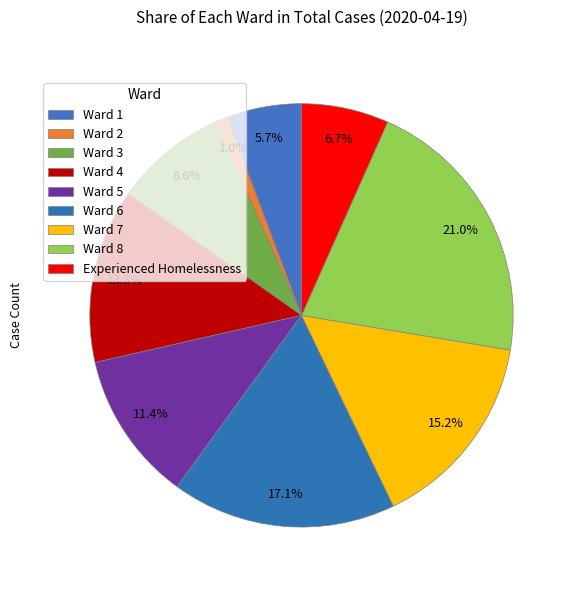

How many segments does this pie chart have?

9